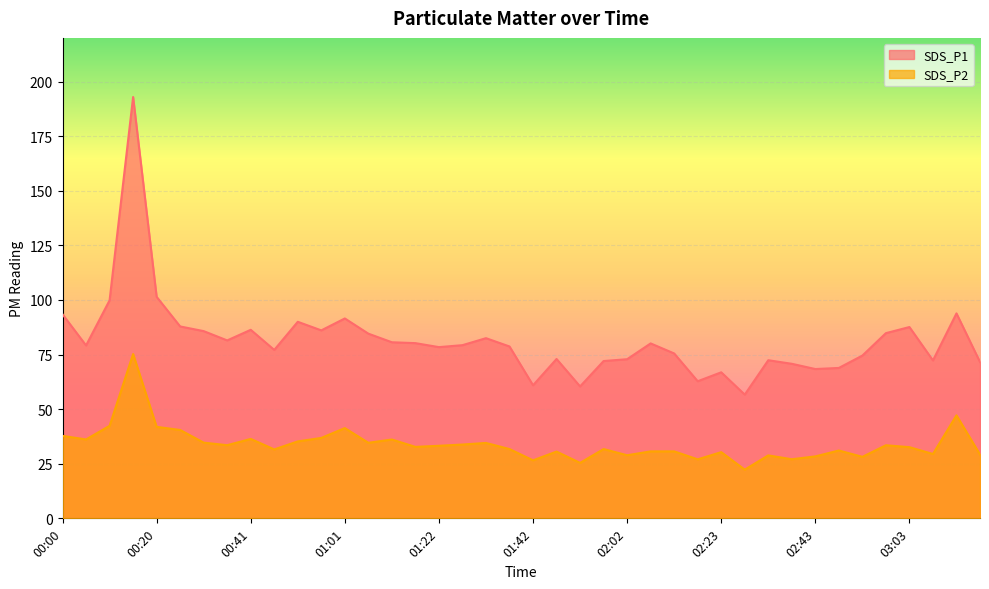

What is the sum of all SDS_P1 values?

3263.4